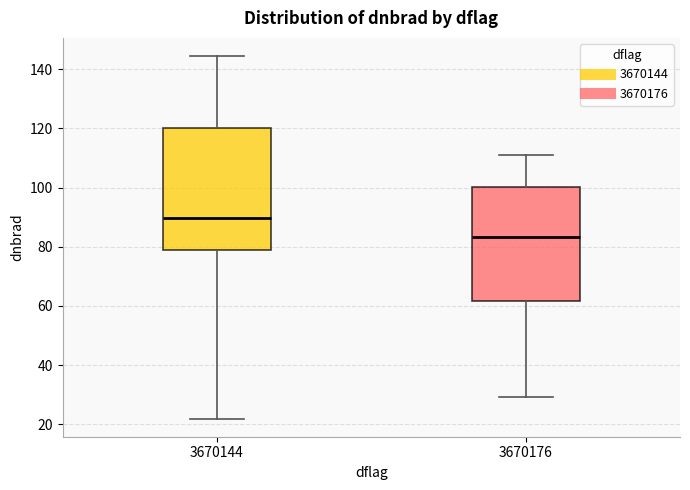

Reading left to right, transcribe this box plot: for each box, give where its median line is, the range the box spans, and where its two whiskers end, as read against the y-axis. The values are not printed on the chart, so give them approximately, as read against the axis.

3670144: median 90, box 78 to 120, whiskers 22 to 144
3670176: median 84, box 62 to 100, whiskers 30 to 110